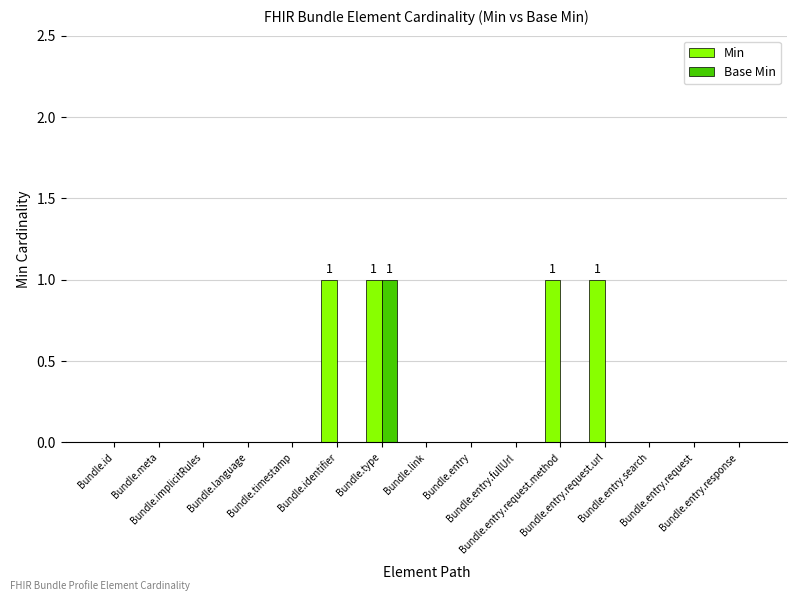

Which series has the largest total across all categories?

Min